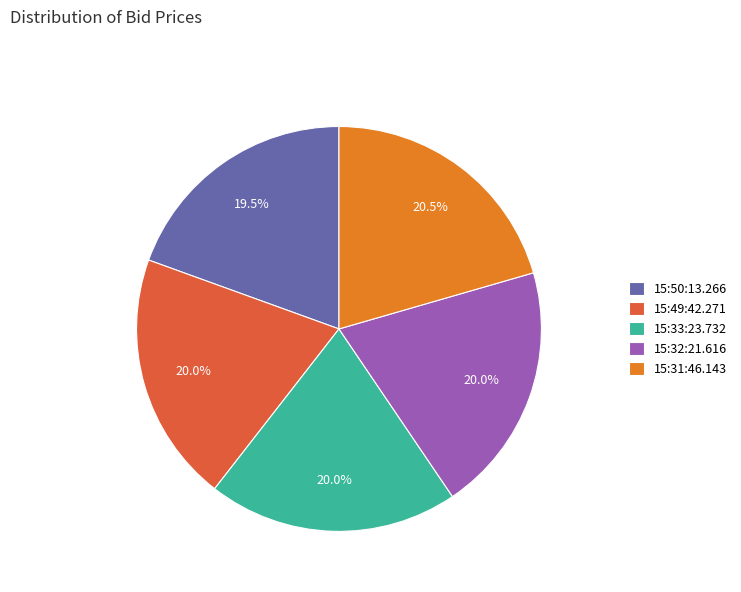

Does any single category account for the majority?

No